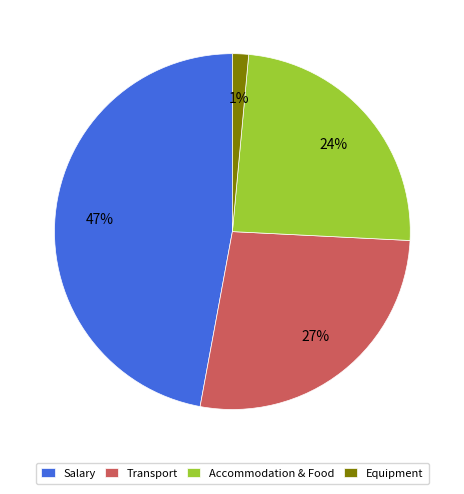

To the nearest percent, what is the difference between the largest and smallest slice percentages?

46%